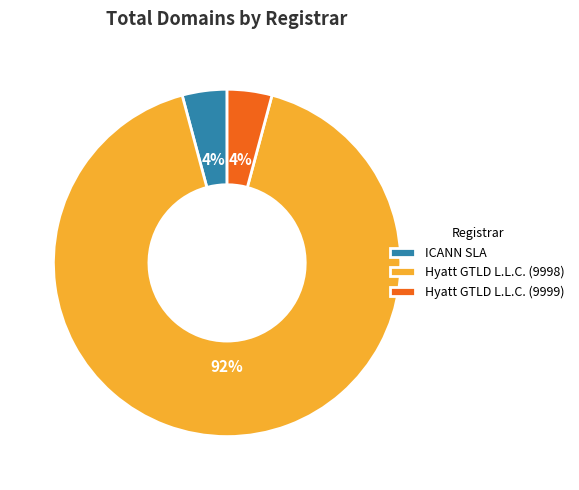

The Hyatt GTLD L.L.C. (9999) slice represents 4% of the pie. True or false?

True